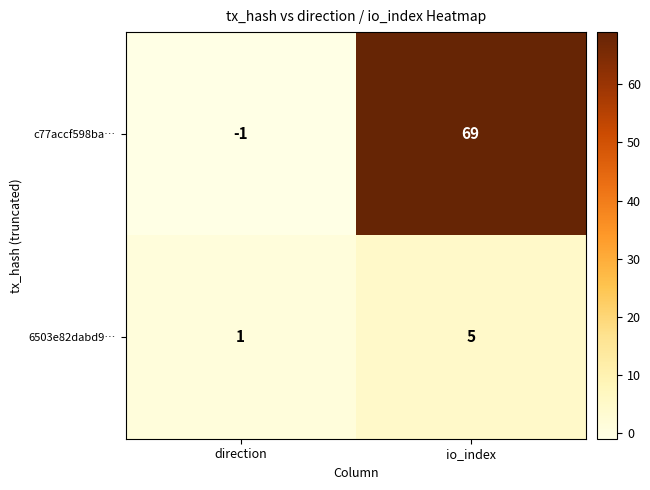

Is it true that 6503e82dabd9… equals 1 at direction?

True